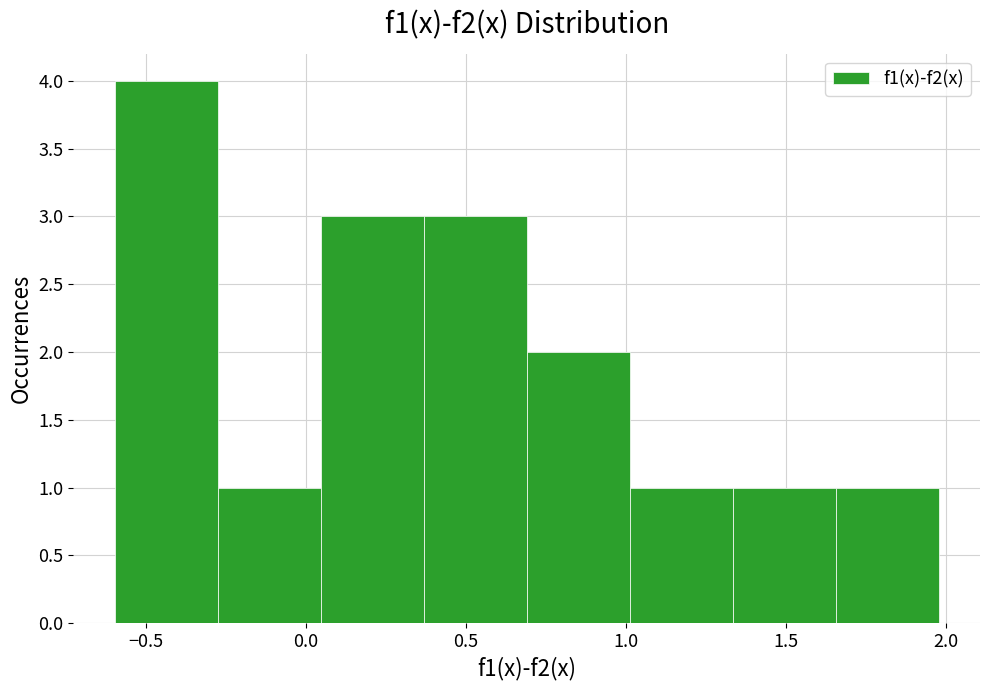

Over which range of the x-axis is the bar tallest?

-0.60 to -0.30